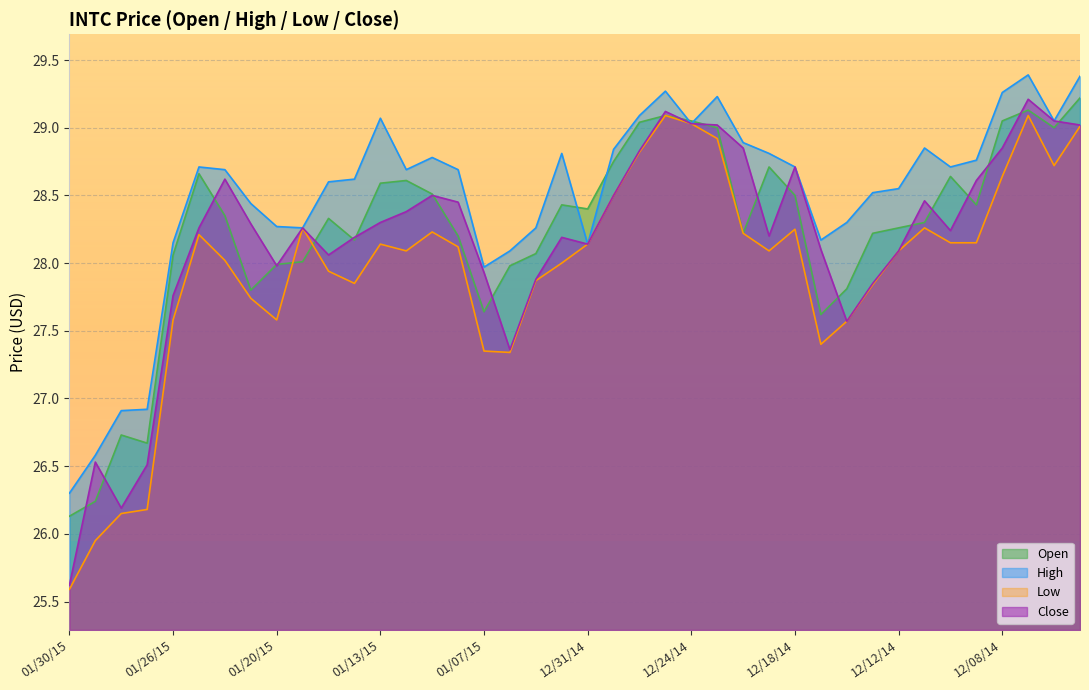

What is the approximate value of Close at 01/14/15?

28.2